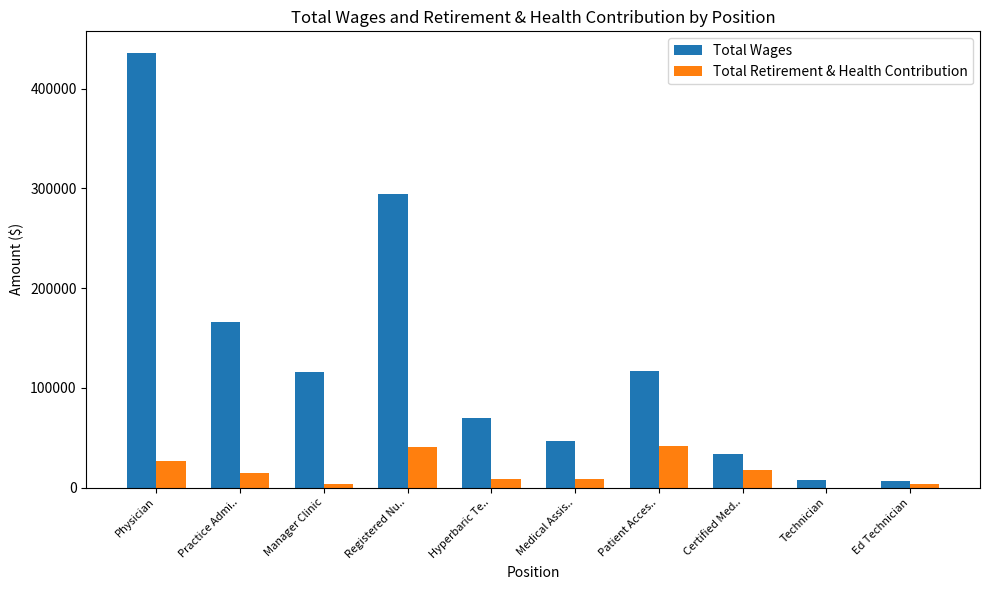

Is the value of Total Wages at Manager Clinic greater than the value of Total Retirement & Health Contribution at Registered Nu..?

Yes